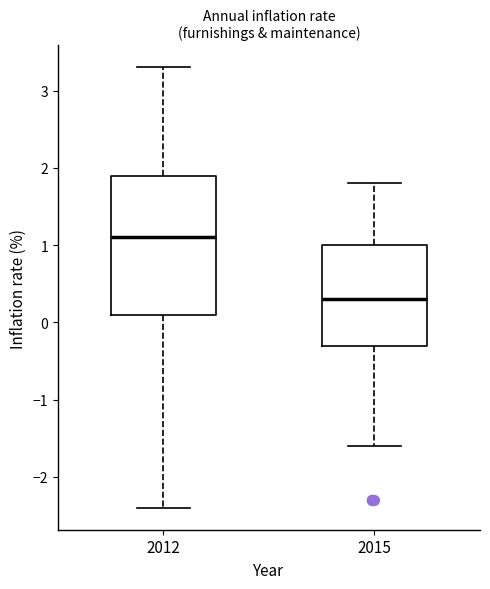

Reading left to right, read every box against the y-axis: the position of its median line, the range the box covers, and the ends of its whiskers. The values are not printed on the chart, so give them approximately, as read against the axis.

2012: median 1.1, box 0.1 to 1.9, whiskers -2.4 to 3.3
2015: median 0.3, box -0.3 to 1.0, whiskers -1.6 to 1.8